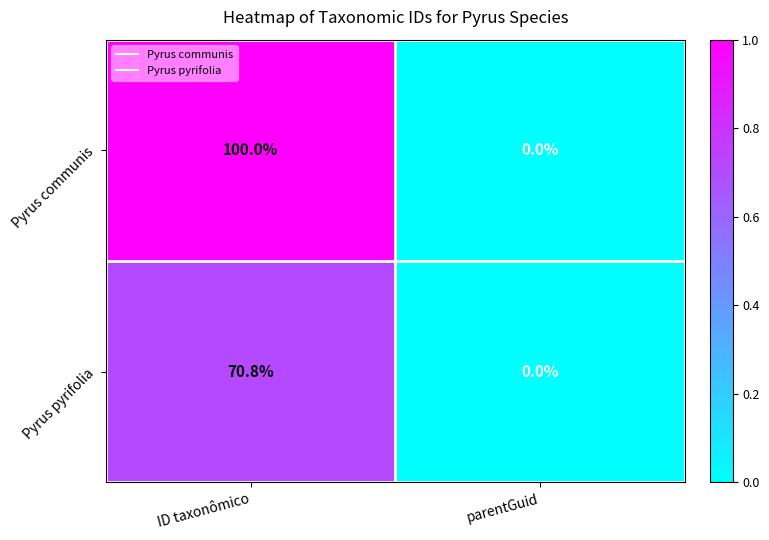

Rank the categories by Pyrus communis value from lowest to highest.

parentGuid, ID taxonômico